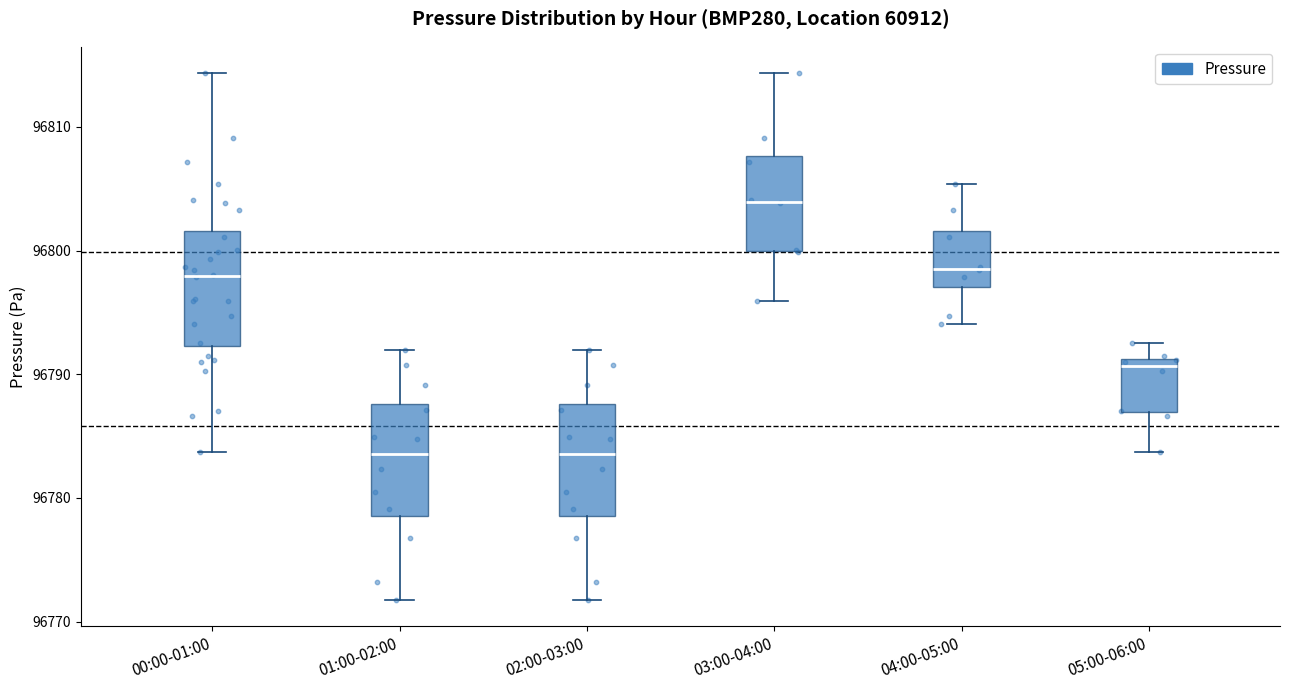

Reading left to right, transcribe this box plot: for each box, give where its median line is, the range the box spans, and where its two whiskers end, as read against the y-axis. The values are not printed on the chart, so give them approximately, as read against the axis.

00:00-01:00: median 96798, box 96792 to 96802, whiskers 96784 to 96814
01:00-02:00: median 96784, box 96779 to 96788, whiskers 96772 to 96792
02:00-03:00: median 96784, box 96779 to 96788, whiskers 96772 to 96792
03:00-04:00: median 96804, box 96800 to 96808, whiskers 96796 to 96814
04:00-05:00: median 96799, box 96797 to 96802, whiskers 96794 to 96805
05:00-06:00: median 96791 (just below the box's upper edge), box 96787 to 96791, whiskers 96784 to 96793